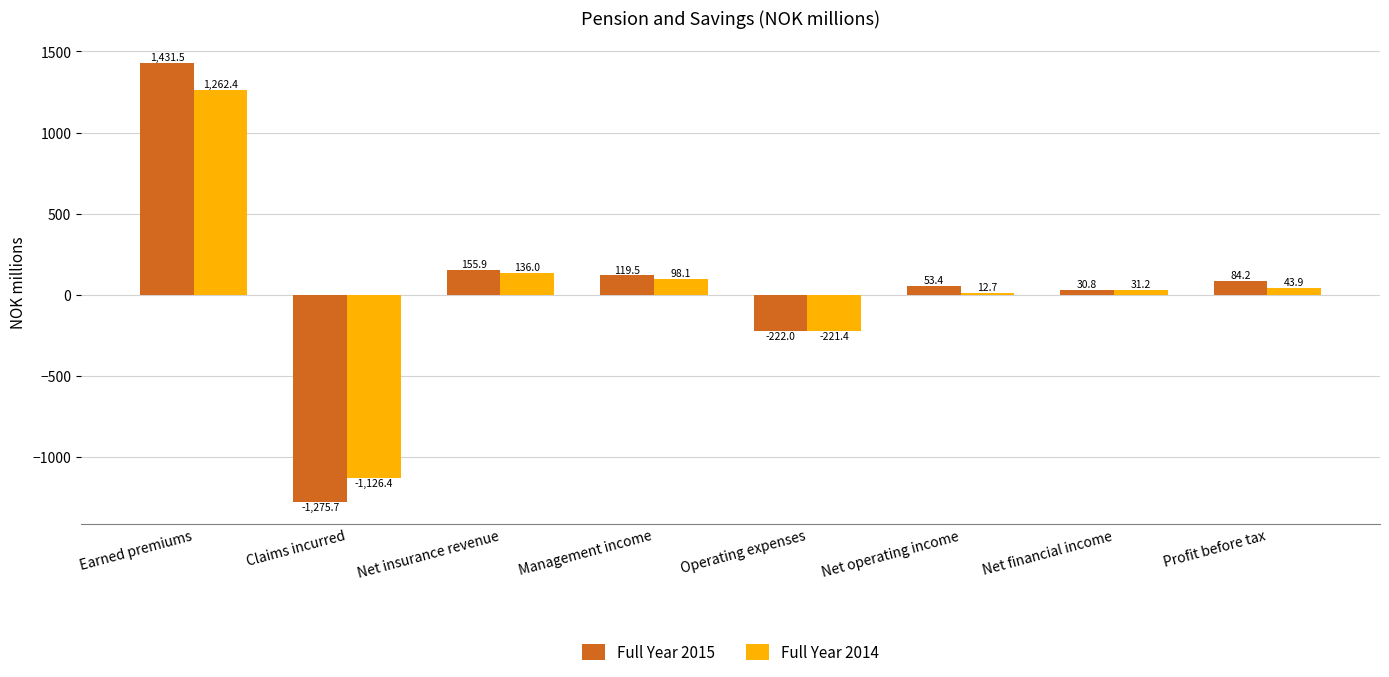

How many positive values does the Full Year 2015 series have?

6